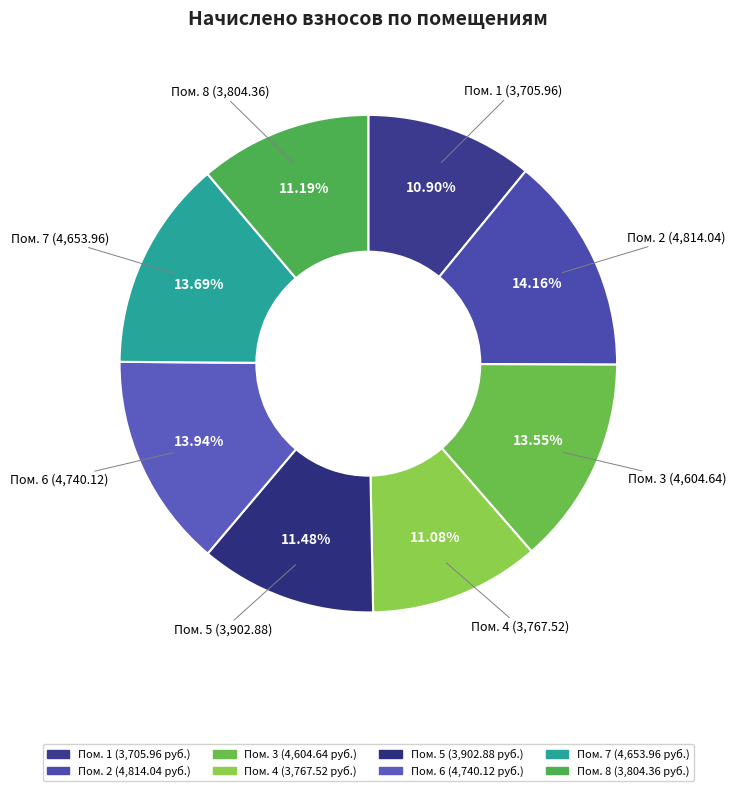

How many slices are in this pie chart?

8